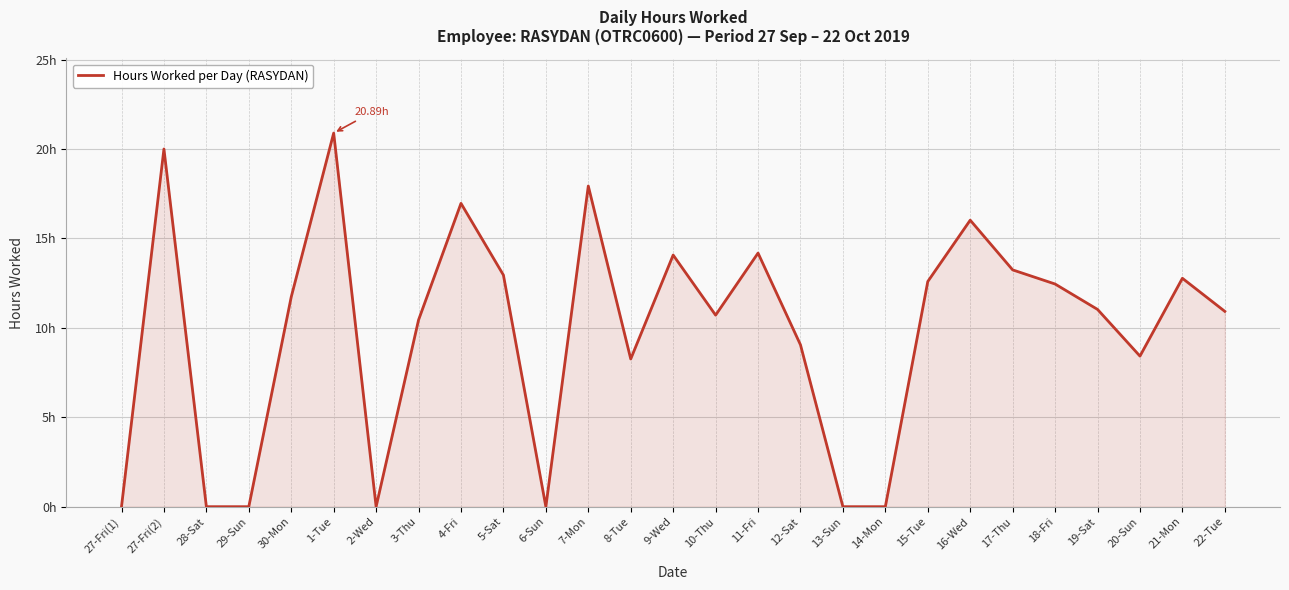

At which category does the chart reach its peak across all series?

1-Tue